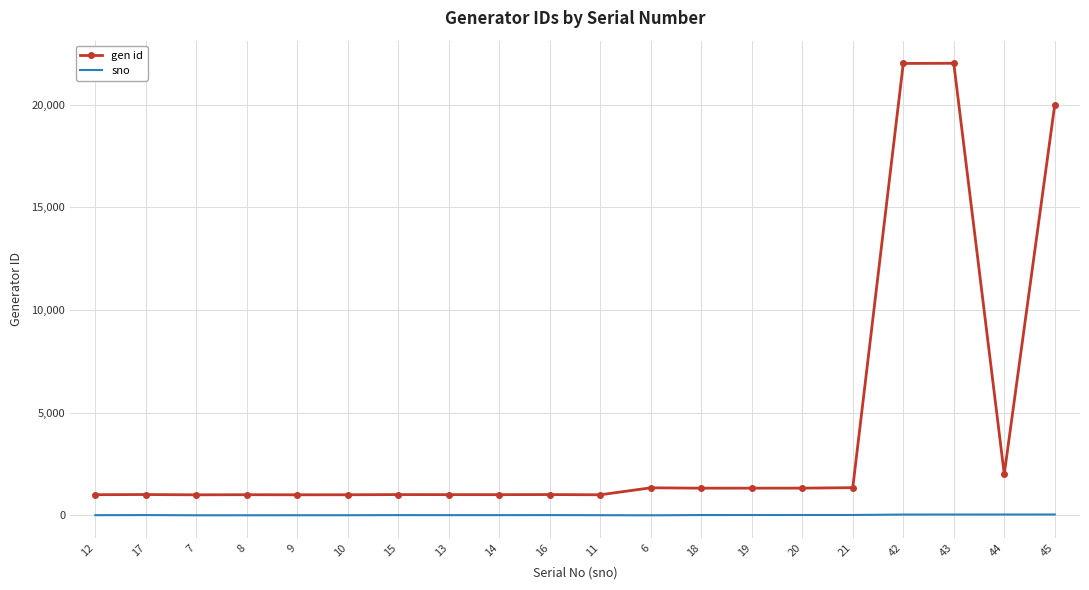

What are all the series names shown in the legend?

gen id, sno